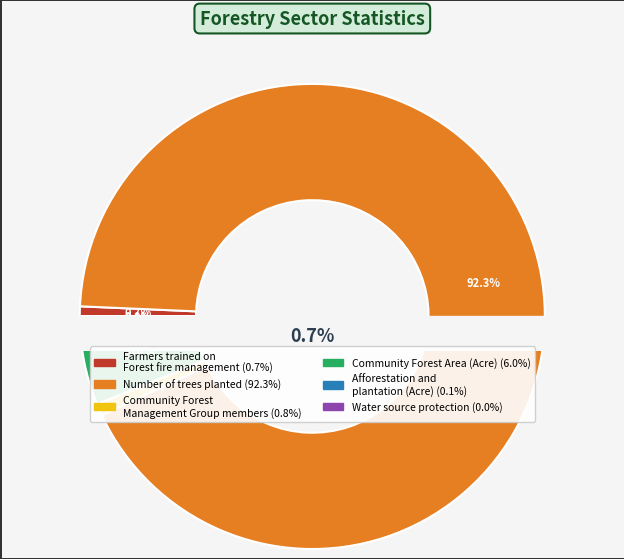

How much of the chart is everything except Community Forest Area (Acre)?

94.0%